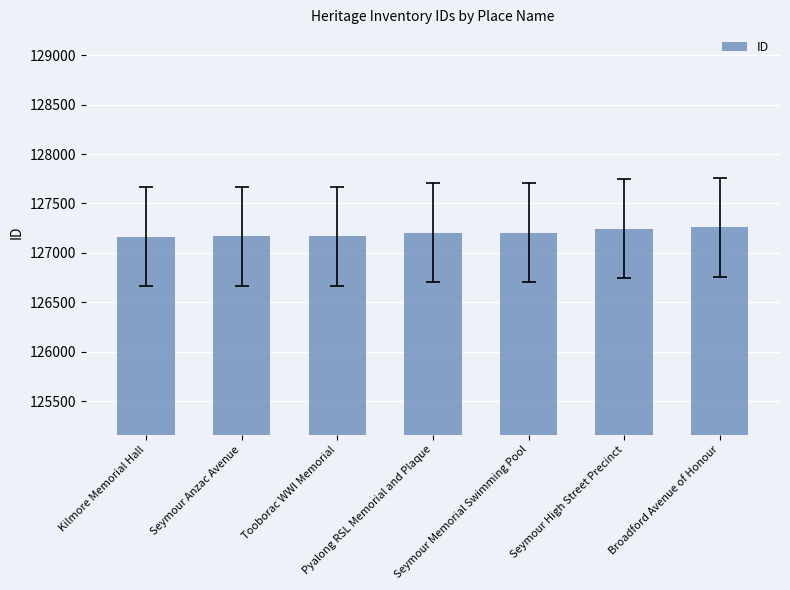

Is it true that the value at Tooborac WWI Memorial is 127171?

True